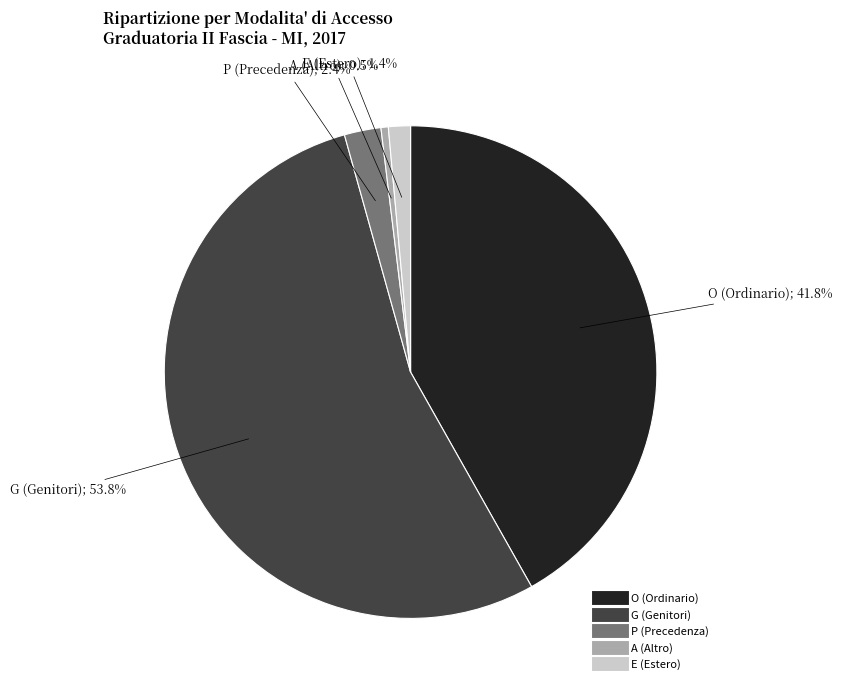

Do O and P together represent more than half of the pie?

No